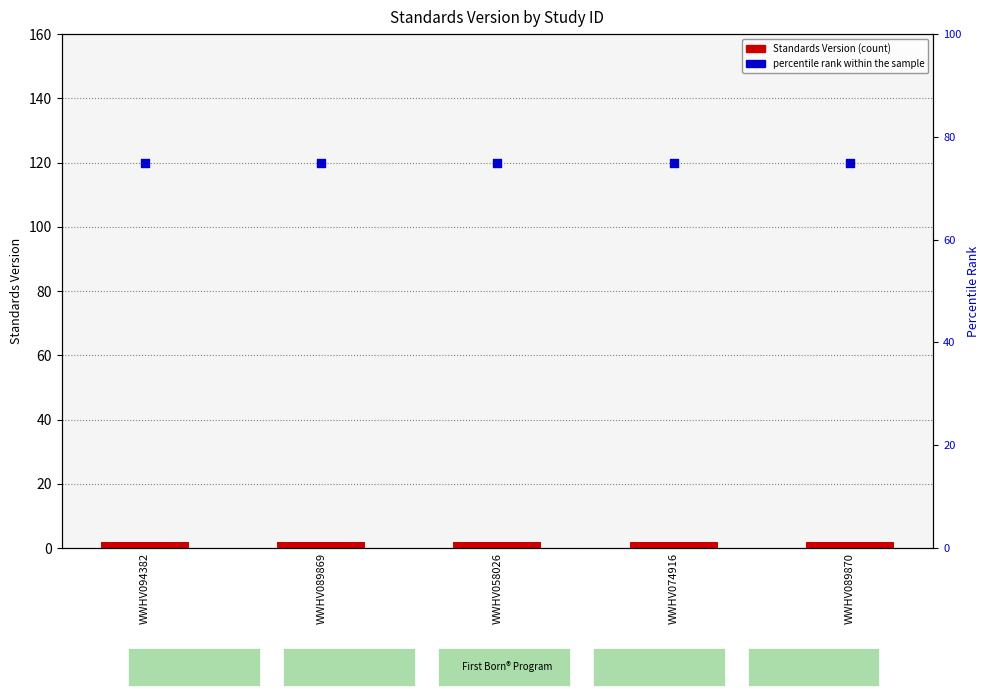

At how many categories does at least one series exceed 71?

5